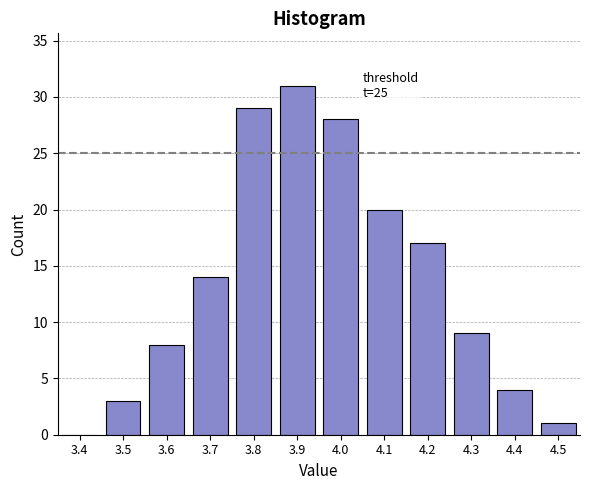

Reading left to right, what are all the values shown in this chart?

3.4=0	3.5=3	3.6=8	3.7=14	3.8=29	3.9=31	4.0=28	4.1=20	4.2=17	4.3=9	4.4=4	4.5=1